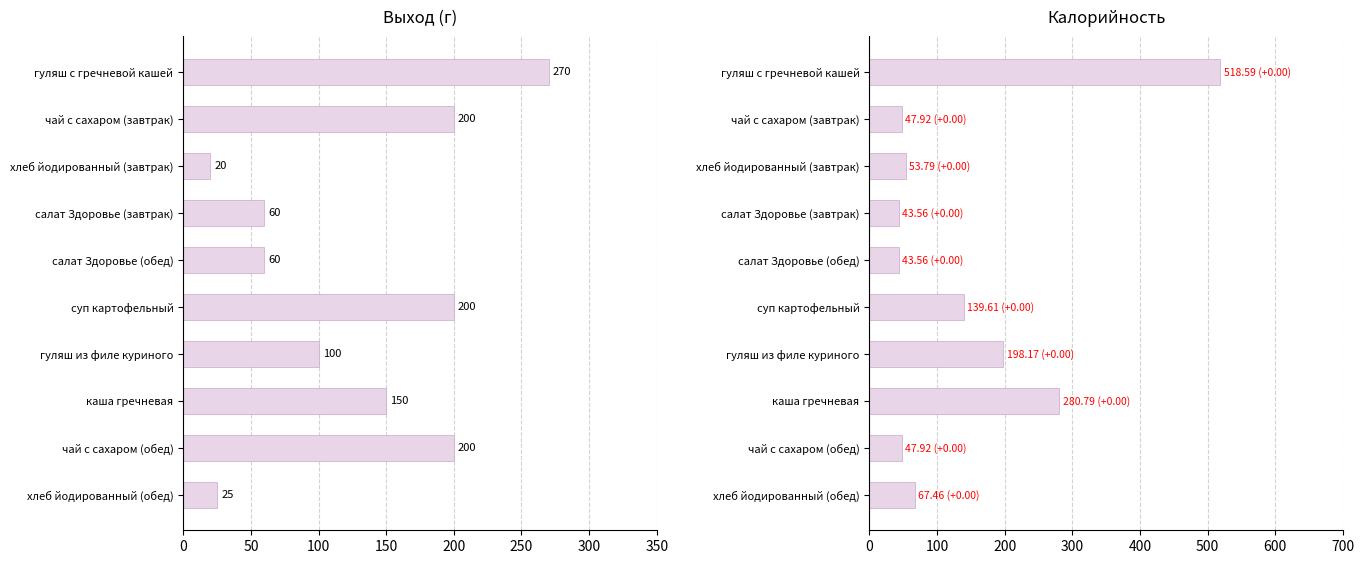

What is the maximum value for Калорийность?

518.6